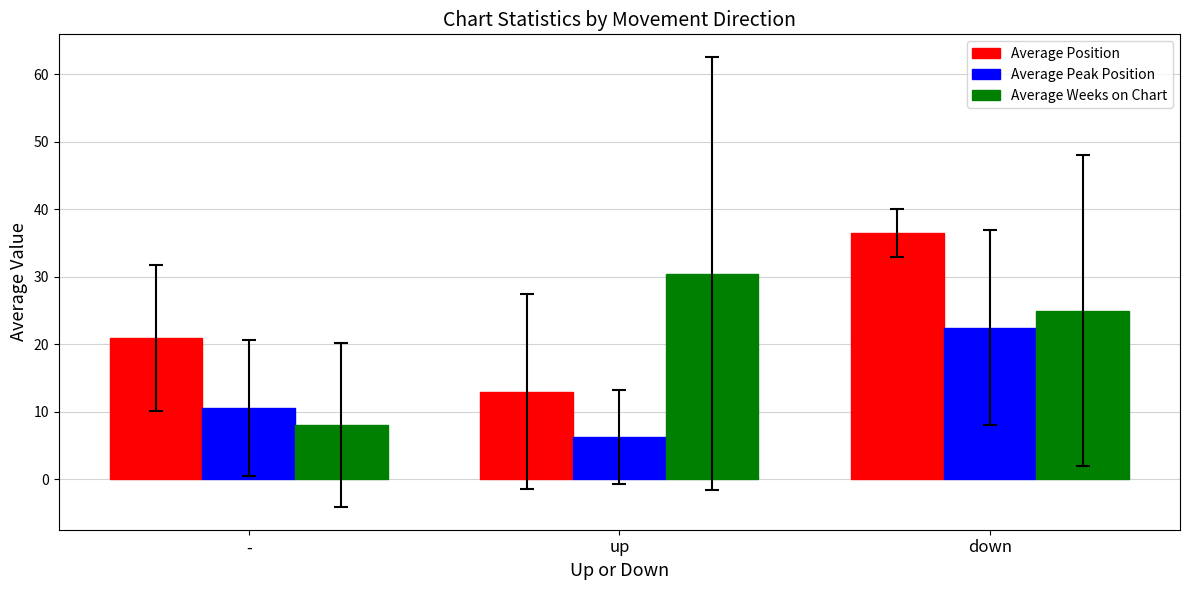

Between up and down, which series saw the biggest shift?

Average Position